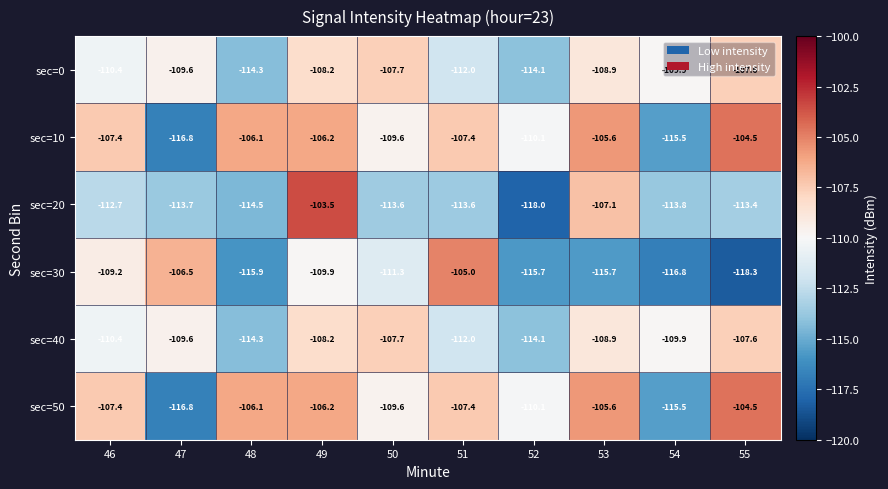

Where does the sec=10 series first go above -107?

48